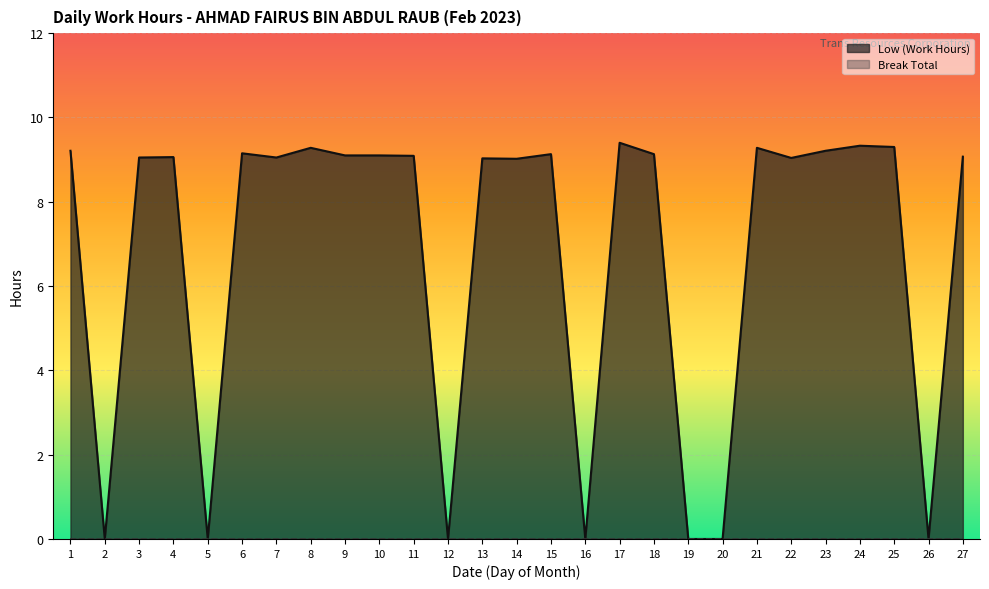

Reading left to right, extract all data points from this chart.

Low (Work Hours) line: 9.2	0.0	9.1	9.1	0.0	9.2	9.1	9.3	9.1	9.1	9.1	0.0	9.0	9.0	9.1	0.0	9.4	9.1	0.0	0.0	9.3	9.0	9.2	9.3	9.3	0.0	9.1
Break Total line: 0.0	0.0	0.0	0.0	0.0	0.0	0.0	0.0	0.0	0.0	0.0	0.0	0.0	0.0	0.0	0.0	0.0	0.0	0.0	0.0	0.0	0.0	0.0	0.0	0.0	0.0	0.0